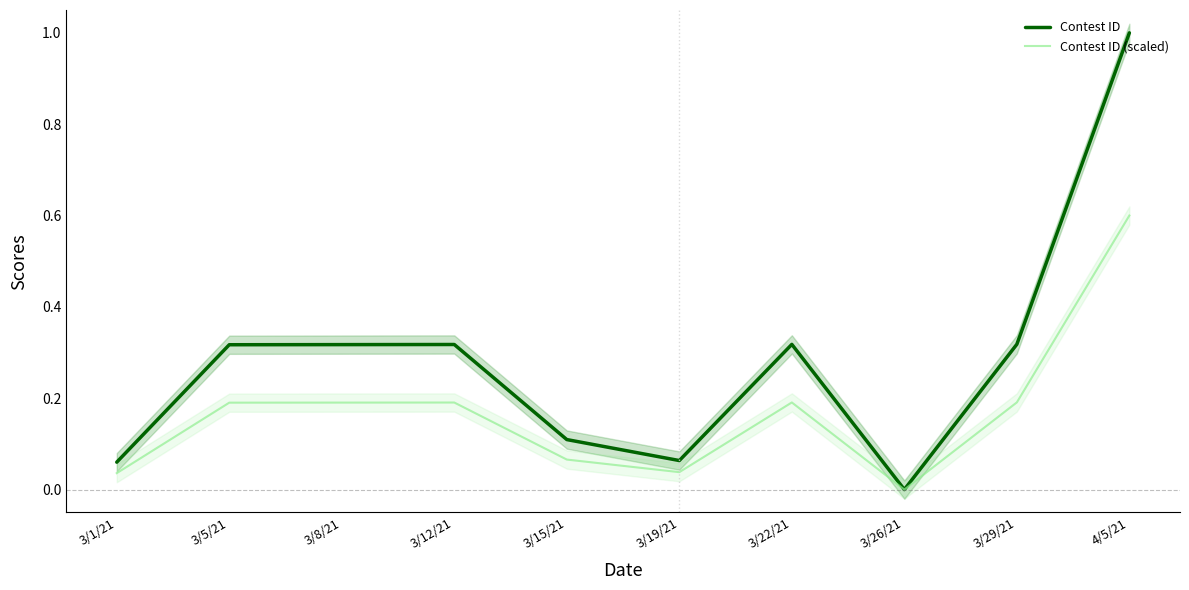

True or false: Contest ID has more than 2 interior local peaks.

False